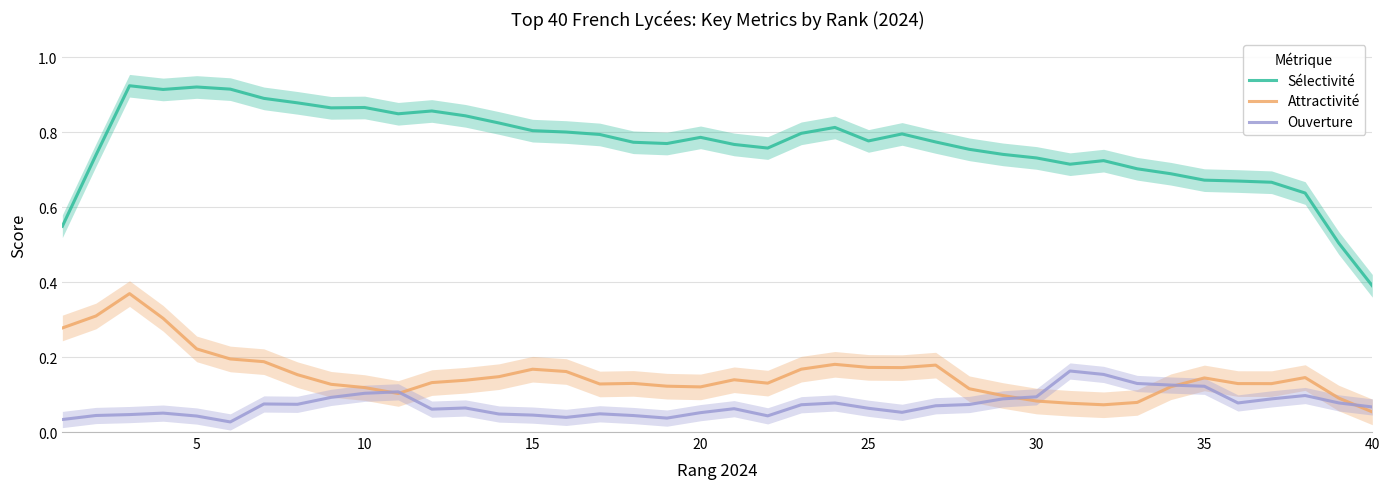

After their last crossing, which series has the higher values: Attractivité or Ouverture?

Ouverture